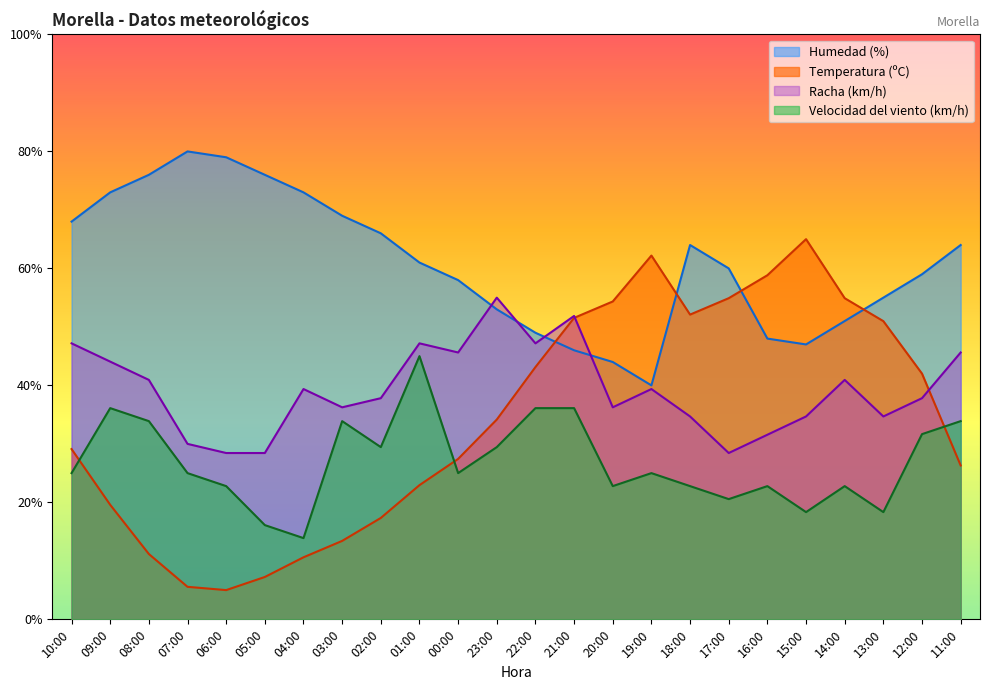

How many distinct data groups are displayed?

4